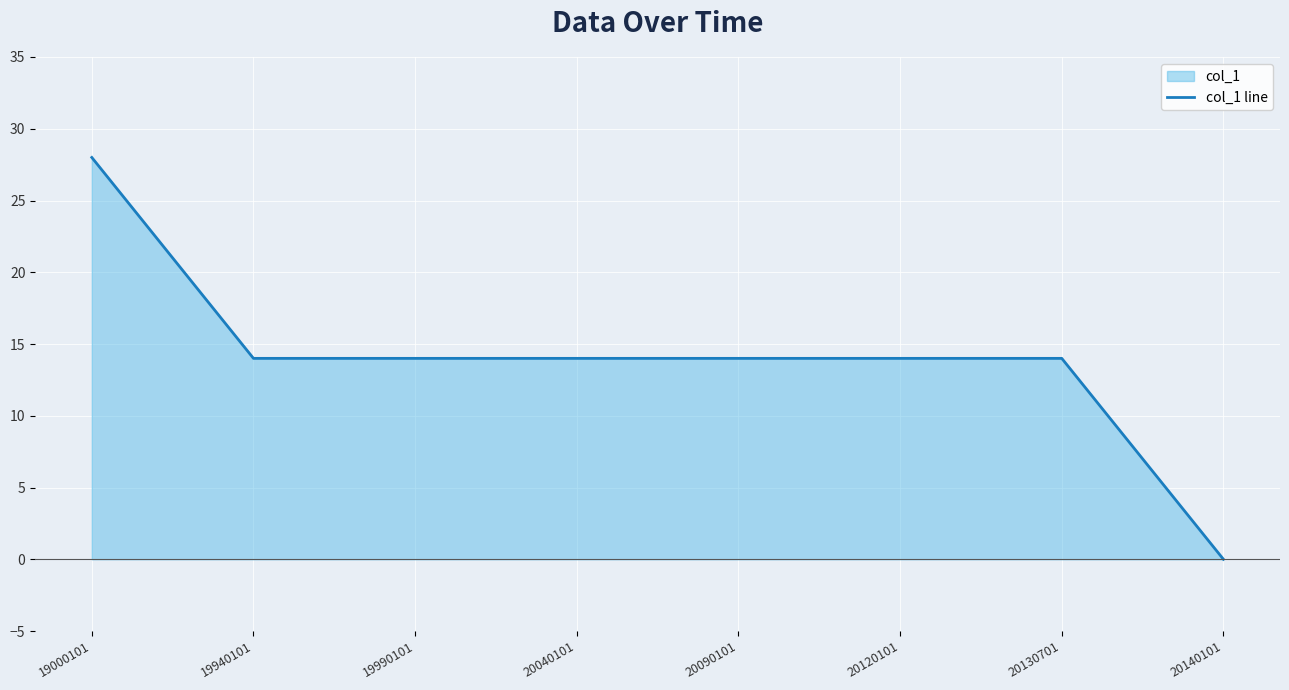

Does the chart display data point markers on the line(s)?

No